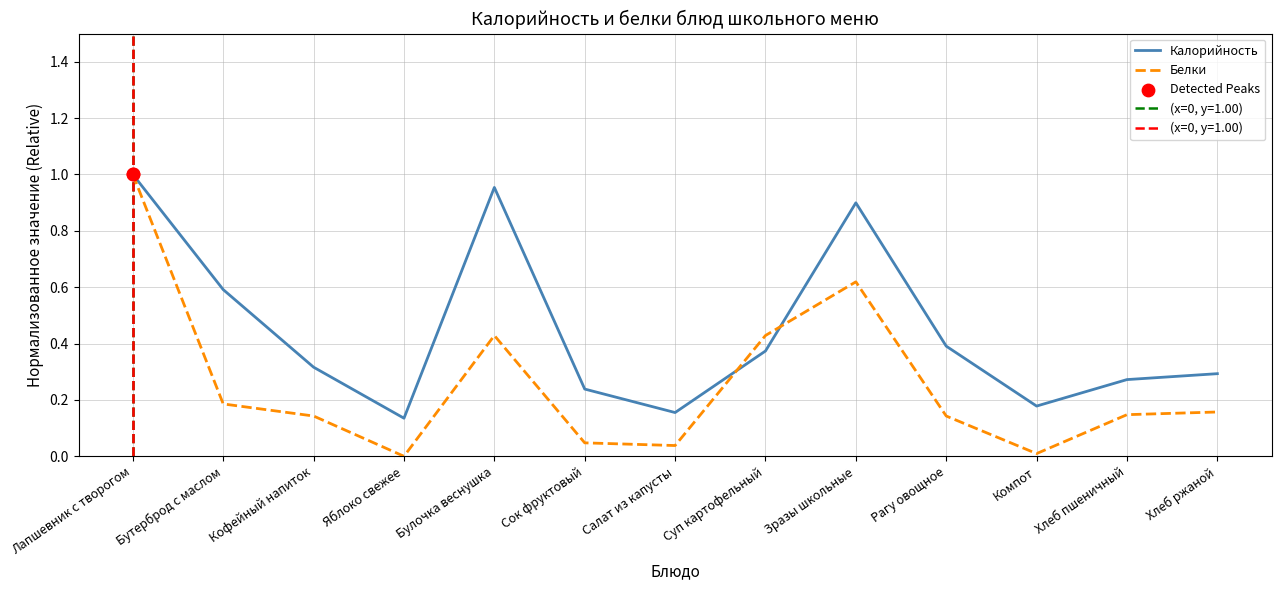

At which category is the sum across all series the highest?

Лапшевник с творогом